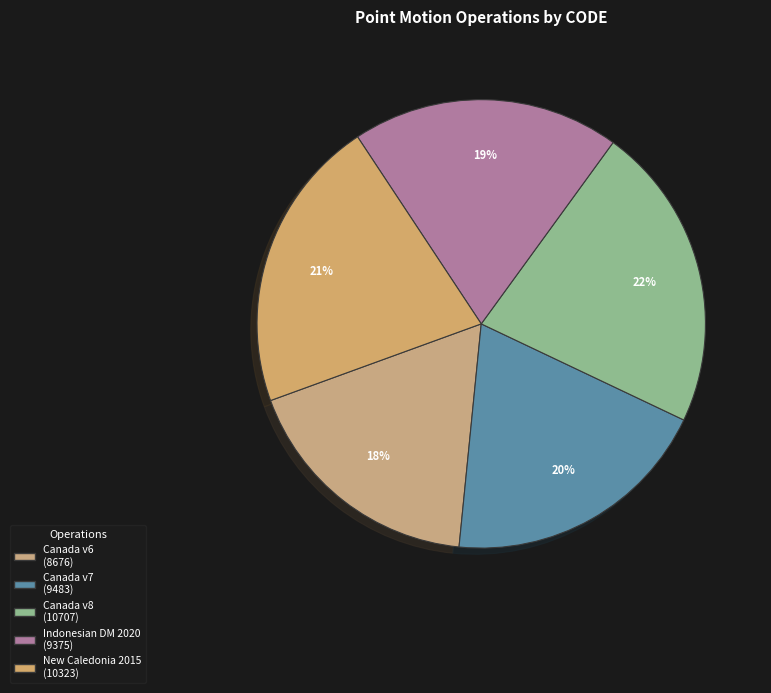

How many segments does this pie chart have?

5